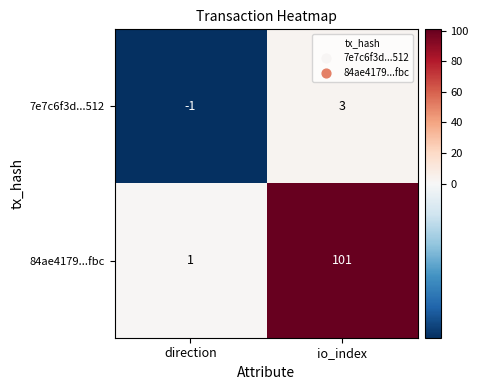

Reading left to right, list all the values displayed in this chart.

7e7c6f3d...512: direction=-1	io_index=3
84ae4179...fbc: direction=1	io_index=101